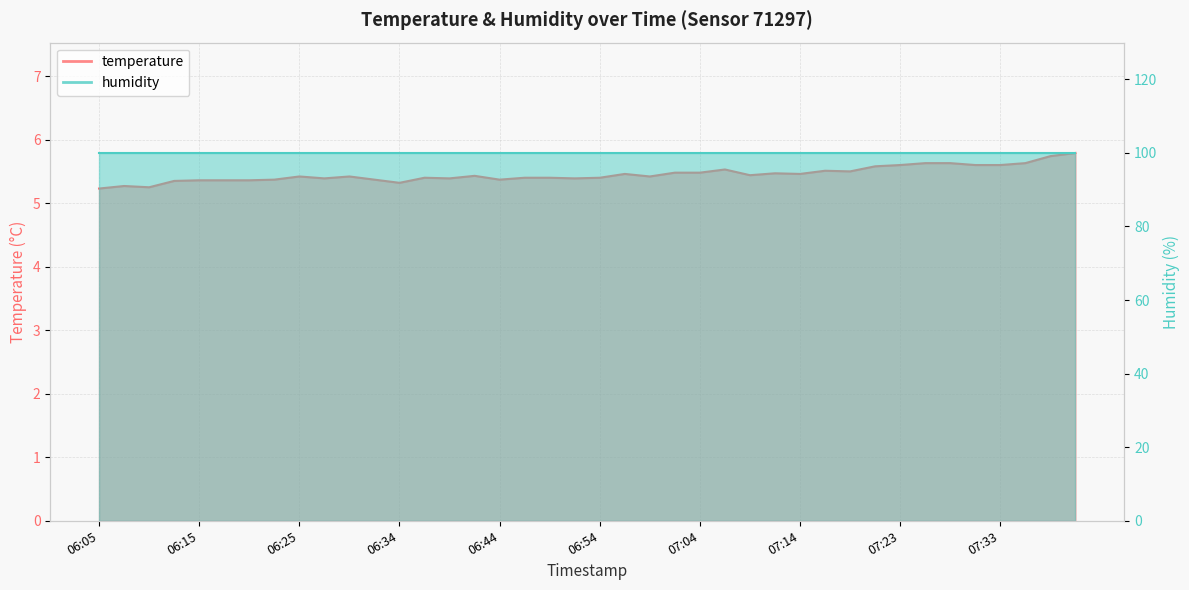

At which category does the chart reach its peak across all series?

07:41